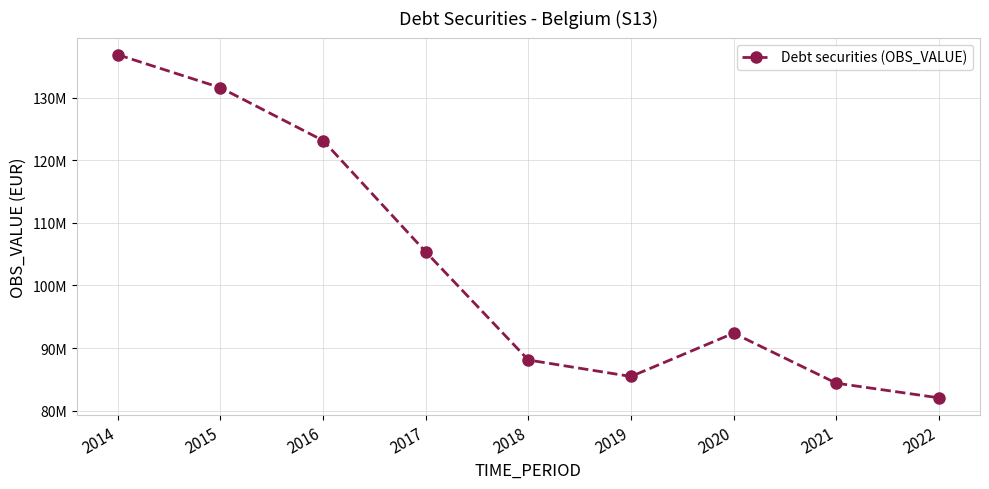

Is this an area chart (filled region under the line)?

No